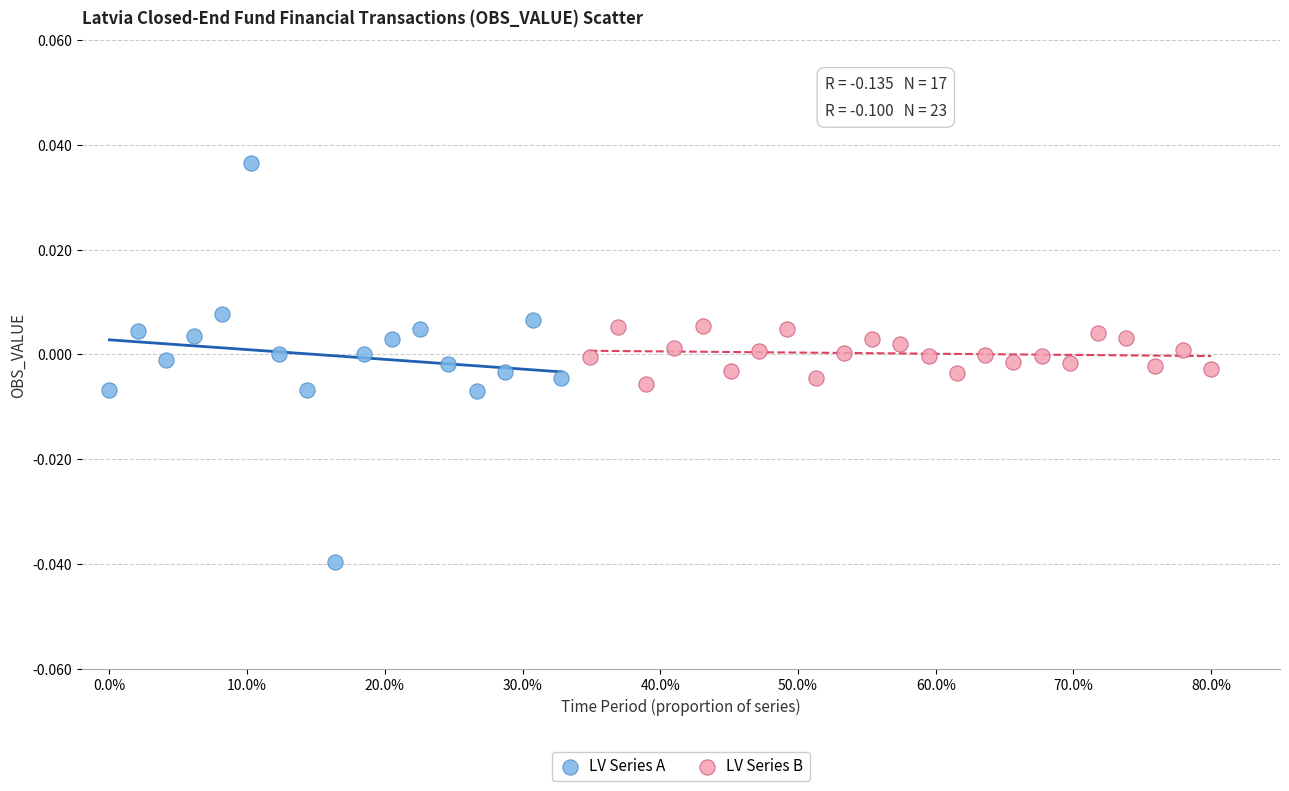

Which series contains the lowest Y value?

LV Series A